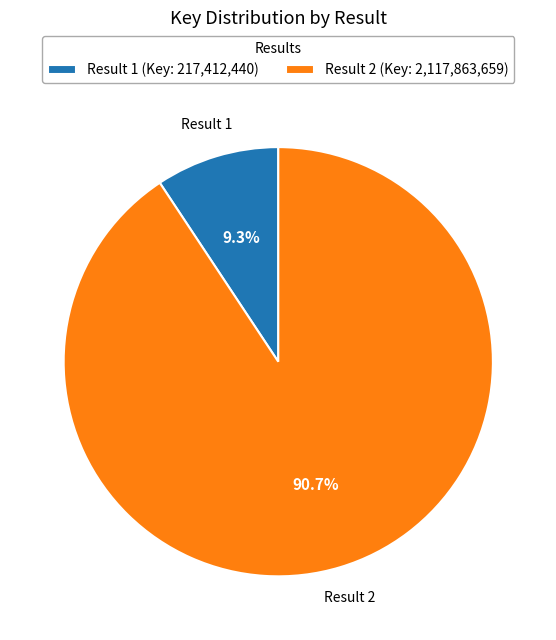

The Result 2 slice represents 77% of the pie. True or false?

False